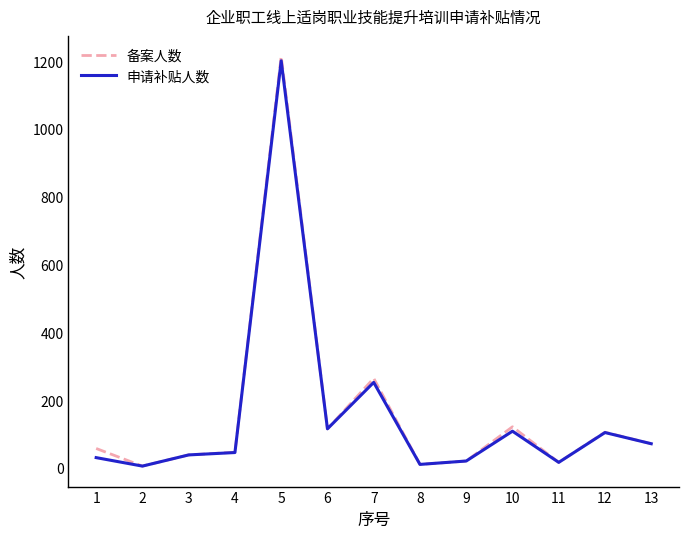

At which category does 备案人数 reach its first local valley?

2